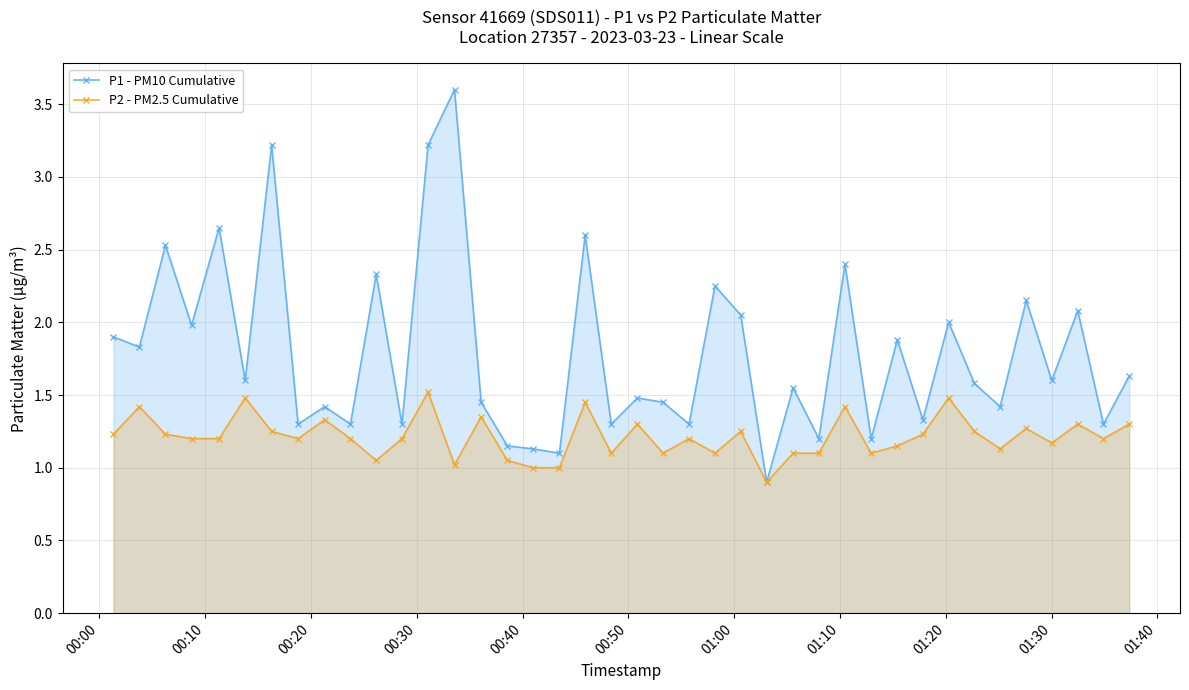

Rank the series by their maximum value, from lowest to highest.

P2 - PM2.5 Cumulative, P1 - PM10 Cumulative